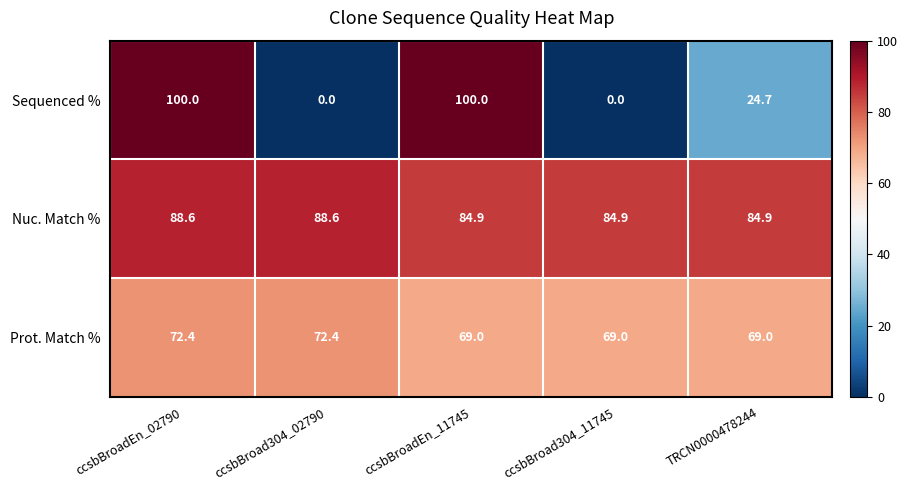

What is the lowest value of the Nuc. Match % series?

84.9